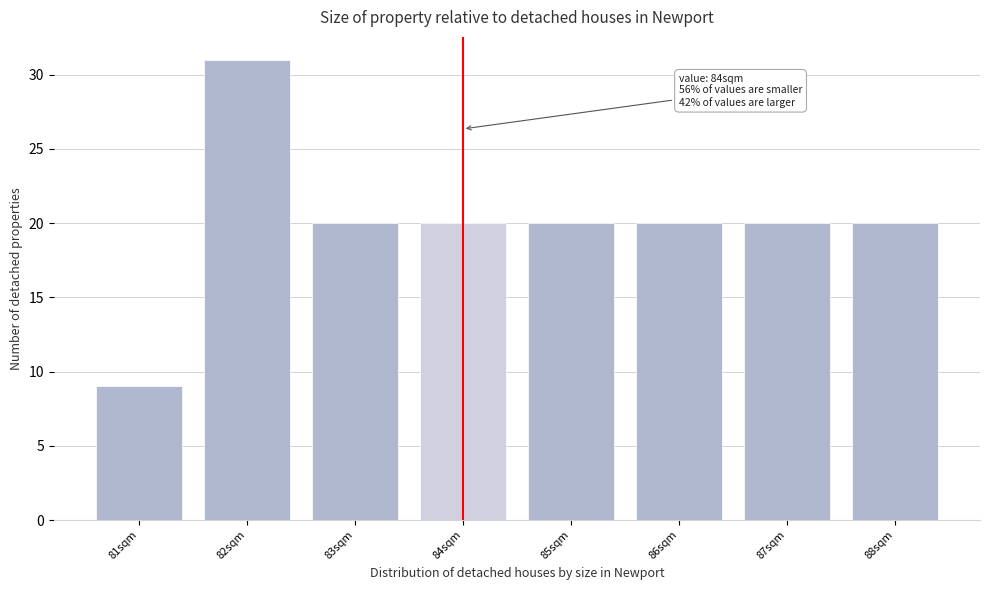

Reading right to left, list all the values displayed in this chart.

20	20	20	20	20	20	31	9